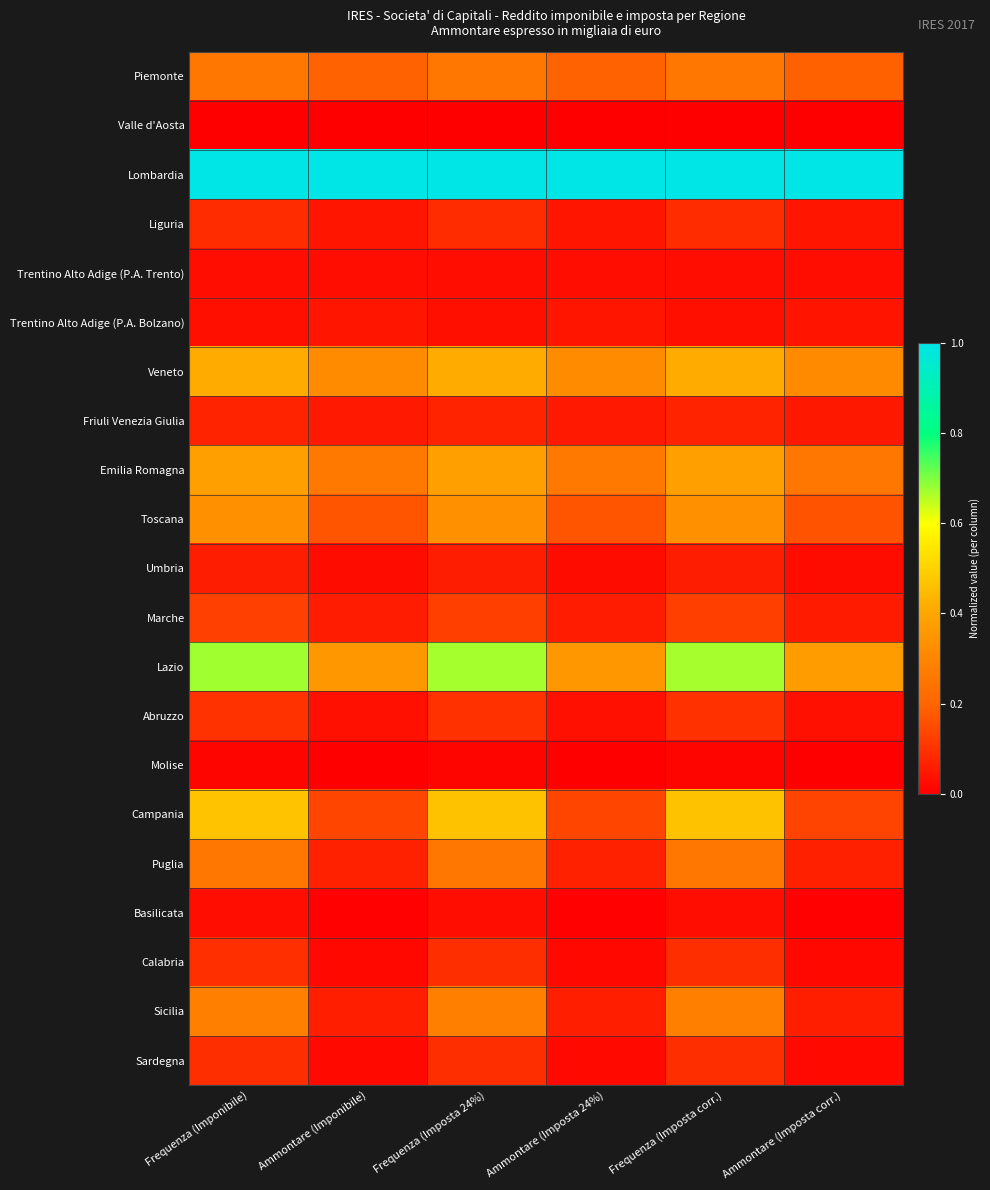

Reading left to right, transcribe all the data shown in this chart.

Piemonte: Frequenza (Imponibile)=0.3	Ammontare (Imponibile)=0.2	Frequenza (Imposta 24%)=0.3	Ammontare (Imposta 24%)=0.2	Frequenza (Imposta corr.)=0.3	Ammontare (Imposta corr.)=0.2
Valle d'Aosta: Frequenza (Imponibile)=0.0	Ammontare (Imponibile)=0.0	Frequenza (Imposta 24%)=0.0	Ammontare (Imposta 24%)=0.0	Frequenza (Imposta corr.)=0.0	Ammontare (Imposta corr.)=0.0
Lombardia: Frequenza (Imponibile)=1.0	Ammontare (Imponibile)=1.0	Frequenza (Imposta 24%)=1.0	Ammontare (Imposta 24%)=1.0	Frequenza (Imposta corr.)=1.0	Ammontare (Imposta corr.)=1.0
Liguria: Frequenza (Imponibile)=0.1	Ammontare (Imponibile)=0.0	Frequenza (Imposta 24%)=0.1	Ammontare (Imposta 24%)=0.0	Frequenza (Imposta corr.)=0.1	Ammontare (Imposta corr.)=0.0
Trentino Alto Adige (P.A. Trento): Frequenza (Imponibile)=0.0	Ammontare (Imponibile)=0.0	Frequenza (Imposta 24%)=0.0	Ammontare (Imposta 24%)=0.0	Frequenza (Imposta corr.)=0.0	Ammontare (Imposta corr.)=0.0
Trentino Alto Adige (P.A. Bolzano): Frequenza (Imponibile)=0.0	Ammontare (Imponibile)=0.0	Frequenza (Imposta 24%)=0.0	Ammontare (Imposta 24%)=0.0	Frequenza (Imposta corr.)=0.0	Ammontare (Imposta corr.)=0.0
Veneto: Frequenza (Imponibile)=0.4	Ammontare (Imponibile)=0.3	Frequenza (Imposta 24%)=0.4	Ammontare (Imposta 24%)=0.3	Frequenza (Imposta corr.)=0.4	Ammontare (Imposta corr.)=0.3
Friuli Venezia Giulia: Frequenza (Imponibile)=0.1	Ammontare (Imponibile)=0.1	Frequenza (Imposta 24%)=0.1	Ammontare (Imposta 24%)=0.1	Frequenza (Imposta corr.)=0.1	Ammontare (Imposta corr.)=0.1
Emilia Romagna: Frequenza (Imponibile)=0.4	Ammontare (Imponibile)=0.3	Frequenza (Imposta 24%)=0.4	Ammontare (Imposta 24%)=0.3	Frequenza (Imposta corr.)=0.4	Ammontare (Imposta corr.)=0.3
Toscana: Frequenza (Imponibile)=0.3	Ammontare (Imponibile)=0.2	Frequenza (Imposta 24%)=0.3	Ammontare (Imposta 24%)=0.2	Frequenza (Imposta corr.)=0.3	Ammontare (Imposta corr.)=0.2
Umbria: Frequenza (Imponibile)=0.1	Ammontare (Imponibile)=0.0	Frequenza (Imposta 24%)=0.1	Ammontare (Imposta 24%)=0.0	Frequenza (Imposta corr.)=0.1	Ammontare (Imposta corr.)=0.0
Marche: Frequenza (Imponibile)=0.1	Ammontare (Imponibile)=0.1	Frequenza (Imposta 24%)=0.1	Ammontare (Imposta 24%)=0.1	Frequenza (Imposta corr.)=0.1	Ammontare (Imposta corr.)=0.1
Lazio: Frequenza (Imponibile)=0.7	Ammontare (Imponibile)=0.4	Frequenza (Imposta 24%)=0.7	Ammontare (Imposta 24%)=0.4	Frequenza (Imposta corr.)=0.7	Ammontare (Imposta corr.)=0.4
Abruzzo: Frequenza (Imponibile)=0.1	Ammontare (Imponibile)=0.0	Frequenza (Imposta 24%)=0.1	Ammontare (Imposta 24%)=0.0	Frequenza (Imposta corr.)=0.1	Ammontare (Imposta corr.)=0.0
Molise: Frequenza (Imponibile)=0.0	Ammontare (Imponibile)=0.0	Frequenza (Imposta 24%)=0.0	Ammontare (Imposta 24%)=0.0	Frequenza (Imposta corr.)=0.0	Ammontare (Imposta corr.)=0.0
Campania: Frequenza (Imponibile)=0.5	Ammontare (Imponibile)=0.1	Frequenza (Imposta 24%)=0.5	Ammontare (Imposta 24%)=0.1	Frequenza (Imposta corr.)=0.5	Ammontare (Imposta corr.)=0.1
Puglia: Frequenza (Imponibile)=0.3	Ammontare (Imponibile)=0.1	Frequenza (Imposta 24%)=0.3	Ammontare (Imposta 24%)=0.1	Frequenza (Imposta corr.)=0.3	Ammontare (Imposta corr.)=0.1
Basilicata: Frequenza (Imponibile)=0.0	Ammontare (Imponibile)=0.0	Frequenza (Imposta 24%)=0.0	Ammontare (Imposta 24%)=0.0	Frequenza (Imposta corr.)=0.0	Ammontare (Imposta corr.)=0.0
Calabria: Frequenza (Imponibile)=0.1	Ammontare (Imponibile)=0.0	Frequenza (Imposta 24%)=0.1	Ammontare (Imposta 24%)=0.0	Frequenza (Imposta corr.)=0.1	Ammontare (Imposta corr.)=0.0
Sicilia: Frequenza (Imponibile)=0.3	Ammontare (Imponibile)=0.1	Frequenza (Imposta 24%)=0.3	Ammontare (Imposta 24%)=0.1	Frequenza (Imposta corr.)=0.3	Ammontare (Imposta corr.)=0.1
Sardegna: Frequenza (Imponibile)=0.1	Ammontare (Imponibile)=0.0	Frequenza (Imposta 24%)=0.1	Ammontare (Imposta 24%)=0.0	Frequenza (Imposta corr.)=0.1	Ammontare (Imposta corr.)=0.0